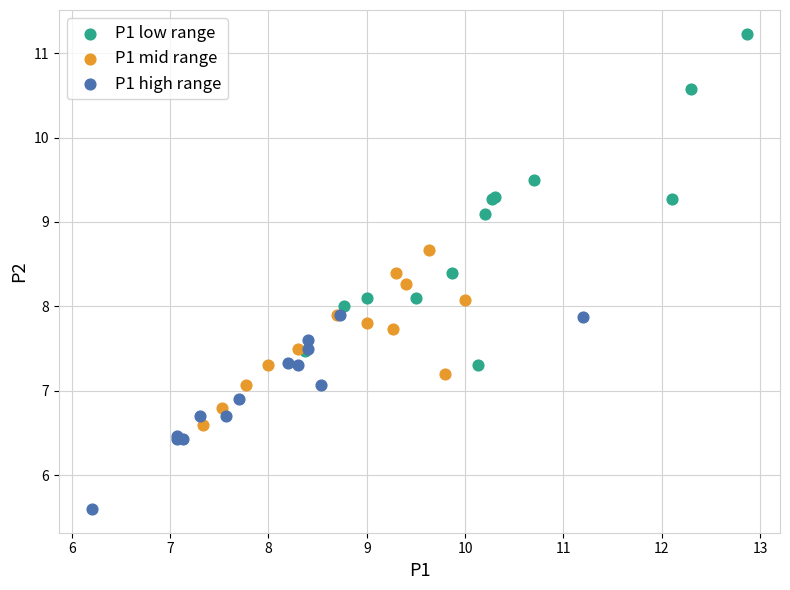

What are all the series names shown in the legend?

P1 low range, P1 mid range, P1 high range